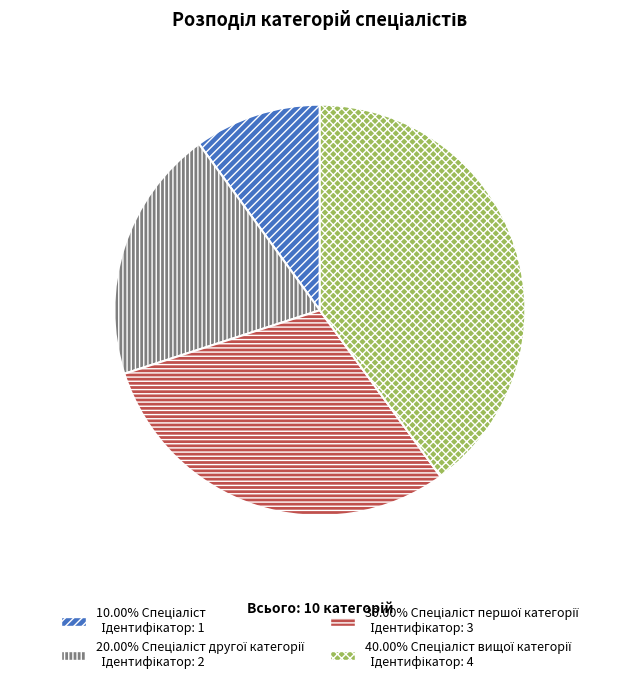

Is there any slice that represents more than half of the pie?

No